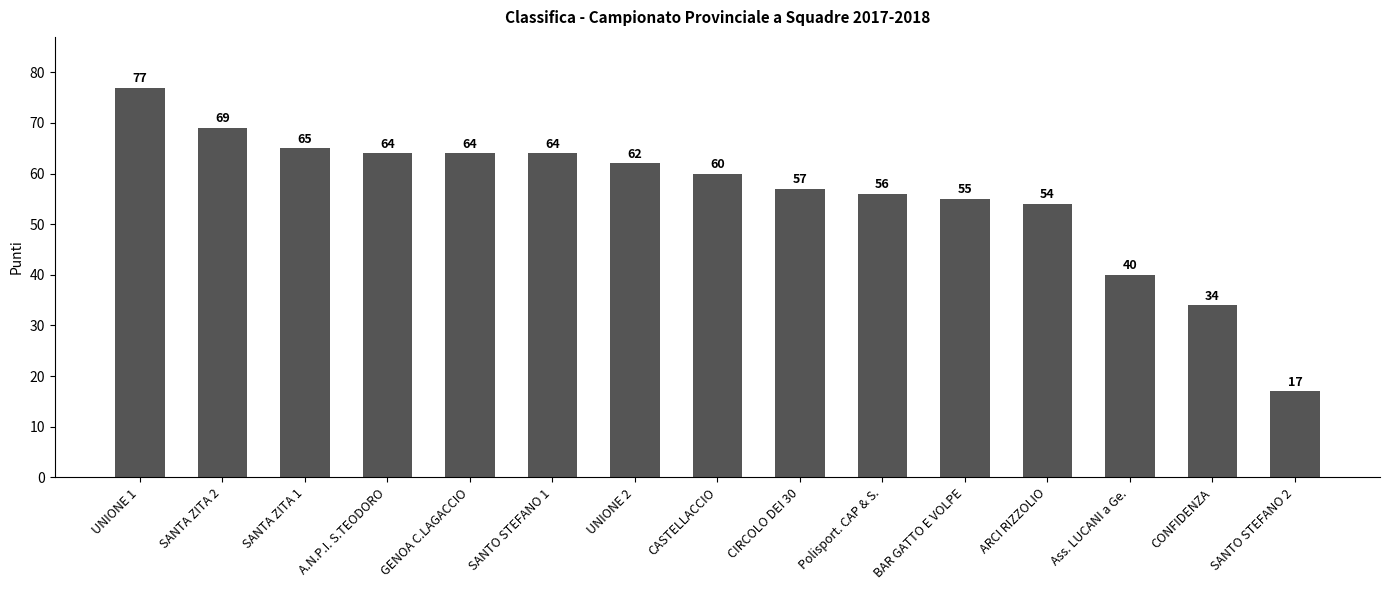

Reading right to left, transcribe all the data shown in this chart.

SANTO STEFANO 2=17	CONFIDENZA=34	Ass. LUCANI a Ge.=40	ARCI RIZZOLIO=54	BAR GATTO E VOLPE=55	Polisport. CAP & S.=56	CIRCOLO DEI 30=57	CASTELLACCIO=60	UNIONE 2=62	SANTO STEFANO 1=64	GENOA C.LAGACCIO=64	A.N.P.I. S.TEODORO=64	SANTA ZITA 1=65	SANTA ZITA 2=69	UNIONE 1=77